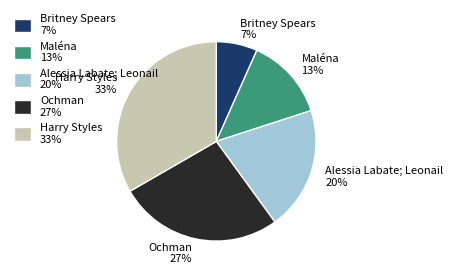

Approximately how many times larger is the value at Alessia Labate; Leonail compared to Britney Spears?

3.0